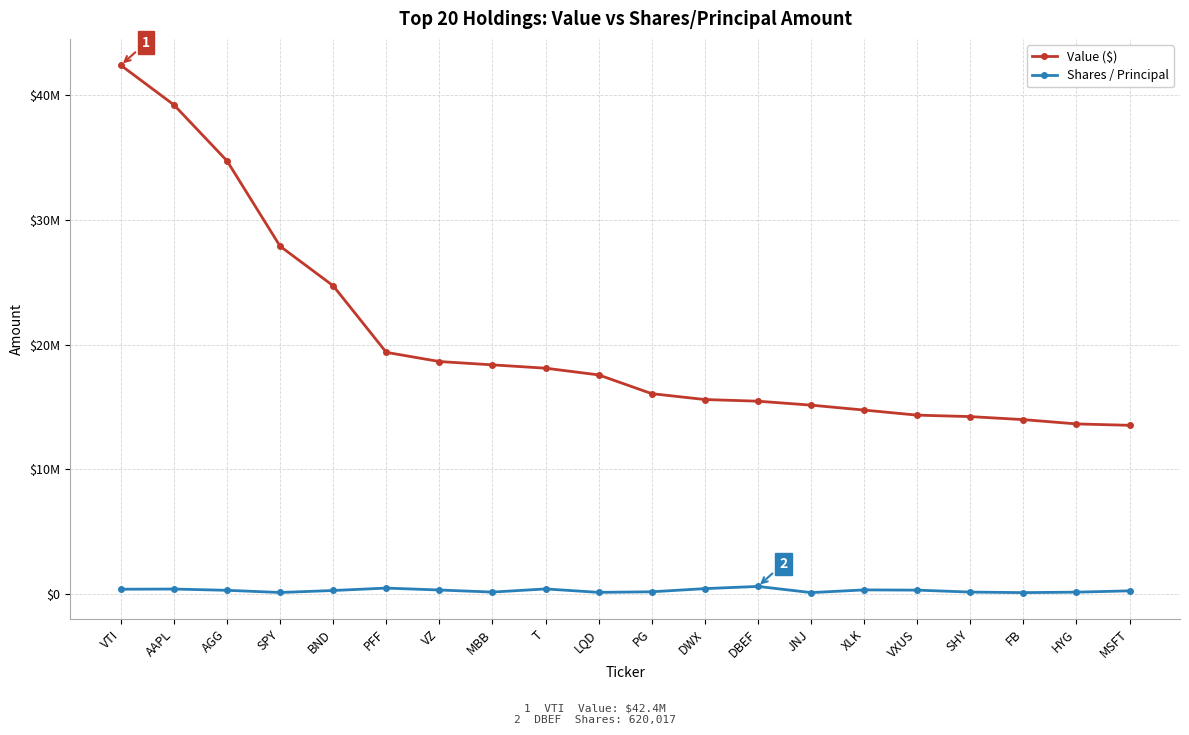

Which series has the widest spread of values?

Value ($)